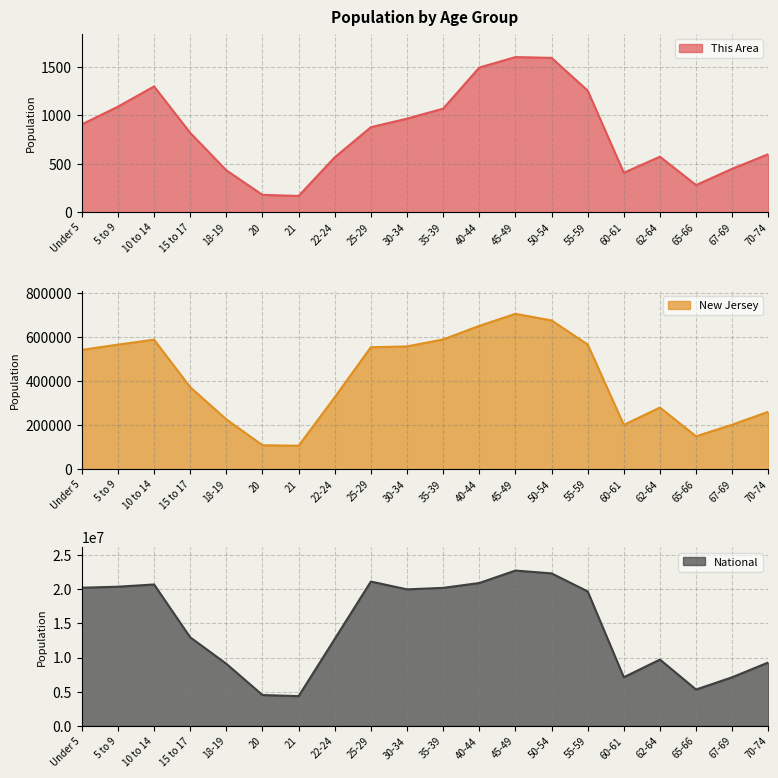

What is the maximum value for New Jersey?

704516